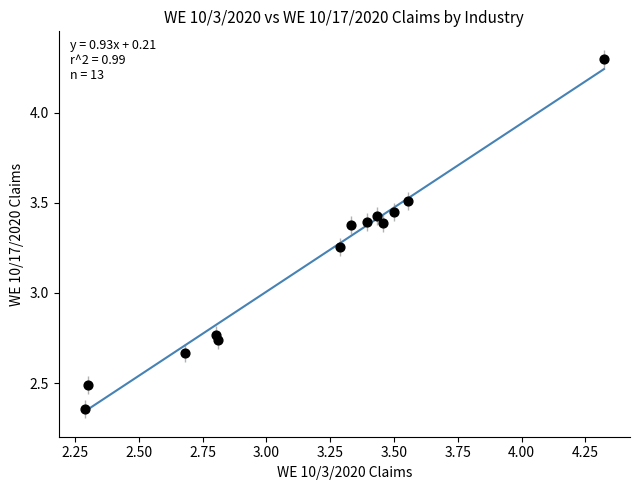

What is the range of X values (max minus min)?

2.0